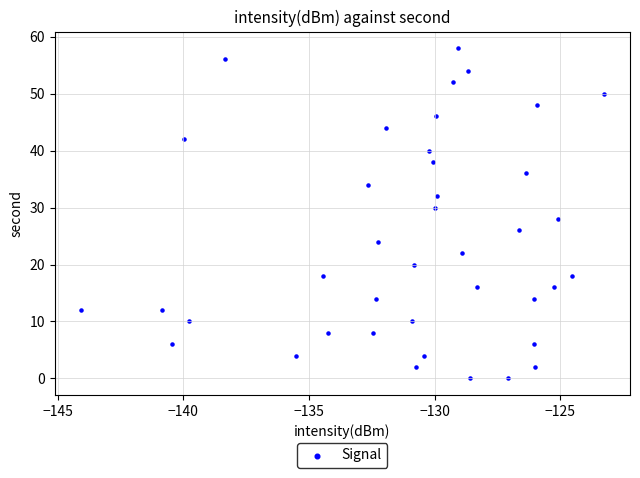

What is the range of Y values (max minus min)?

58